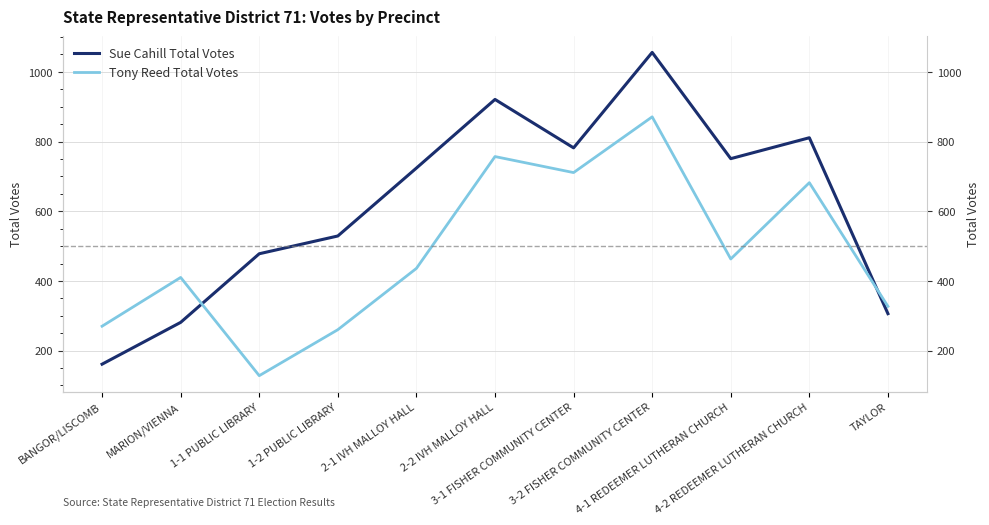

Where do Sue Cahill Total Votes and Tony Reed Total Votes first cross each other?

MARION/VIENNA and 1-1 PUBLIC LIBRARY